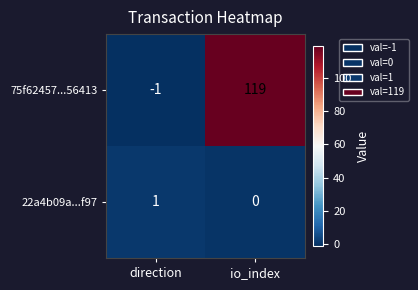

At which category is the sum across all series the highest?

io_index